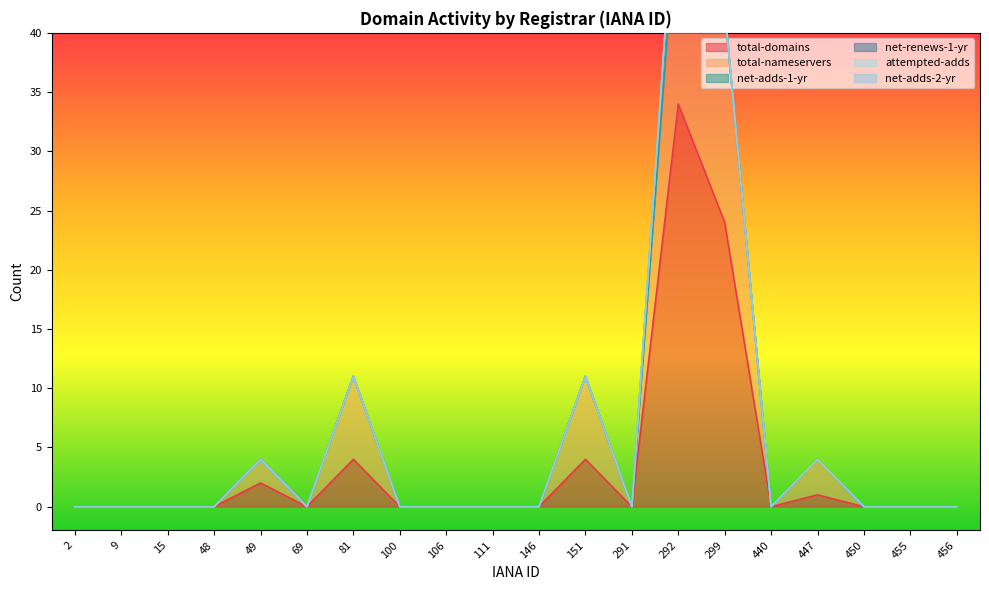

Reading left to right, what are all the values shown in this chart?

total-domains: 2=0	9=0	15=0	48=0	49=2	69=0	81=4	100=0	106=0	111=0	146=0	151=4	291=0	292=34	299=24	440=0	447=1	450=0	455=0	456=0
total-nameservers: 2=0	9=0	15=0	48=0	49=2	69=0	81=7	100=0	106=0	111=0	146=0	151=7	291=0	292=18	299=18	440=0	447=3	450=0	455=0	456=0
net-adds-1-yr: 2=0	9=0	15=0	48=0	49=0	69=0	81=0	100=0	106=0	111=0	146=0	151=0	291=0	292=0	299=0	440=0	447=0	450=0	455=0	456=0
net-renews-1-yr: 2=0	9=0	15=0	48=0	49=0	69=0	81=0	100=0	106=0	111=0	146=0	151=0	291=0	292=4	299=0	440=0	447=0	450=0	455=0	456=0
attempted-adds: 2=0	9=0	15=0	48=0	49=0	69=0	81=0	100=0	106=0	111=0	146=0	151=0	291=0	292=0	299=0	440=0	447=0	450=0	455=0	456=0
net-adds-2-yr: 2=0	9=0	15=0	48=0	49=0	69=0	81=0	100=0	106=0	111=0	146=0	151=0	291=0	292=0	299=0	440=0	447=0	450=0	455=0	456=0